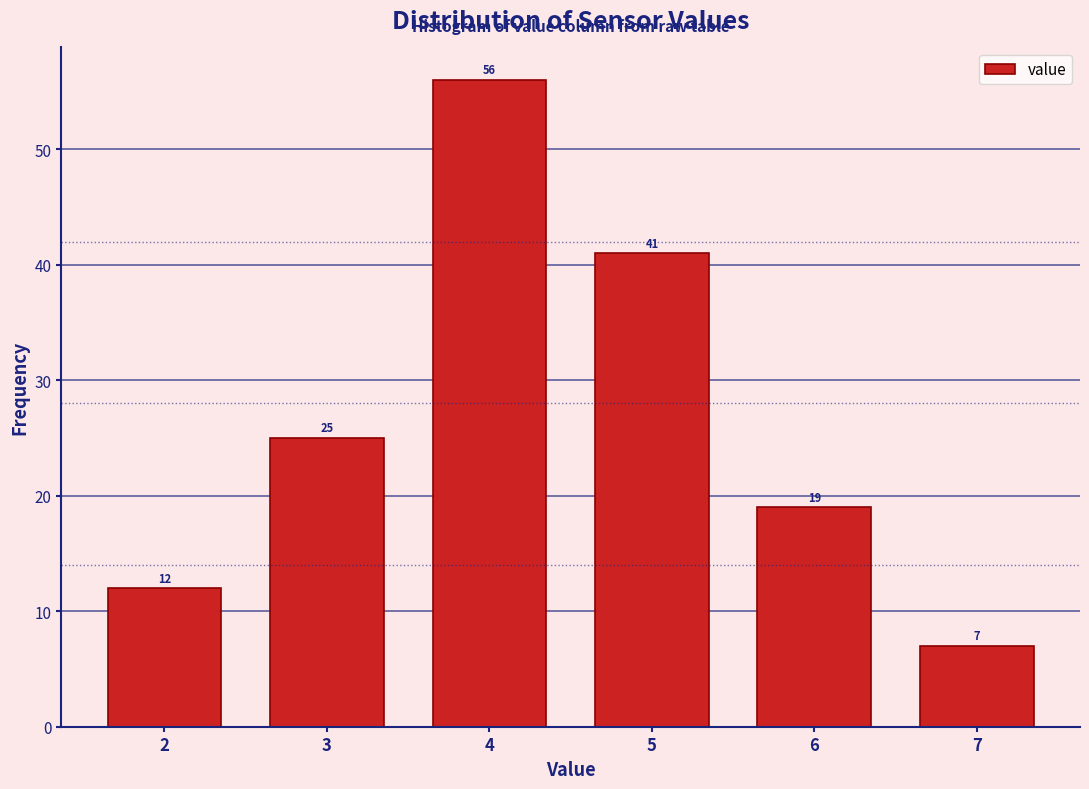

What is the height of the bar covering 4.5 to 5.5 on the x-axis?

41